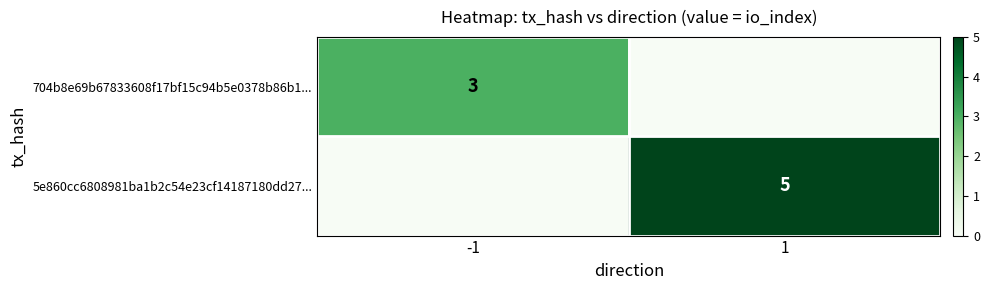

What is the maximum value shown in the chart?

5